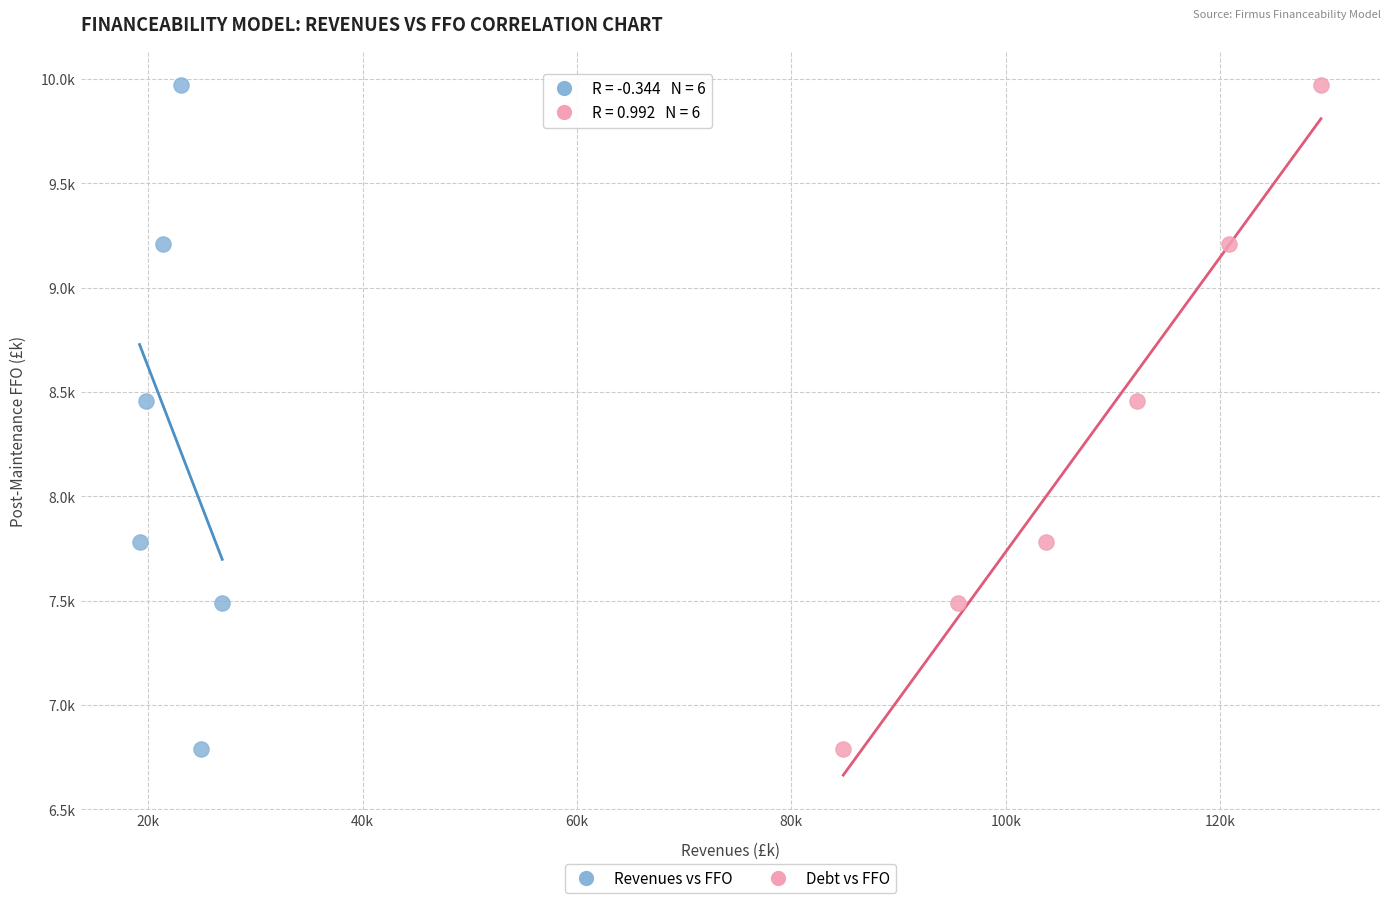

What are all the series names shown in the legend?

Revenues vs FFO, Debt vs FFO